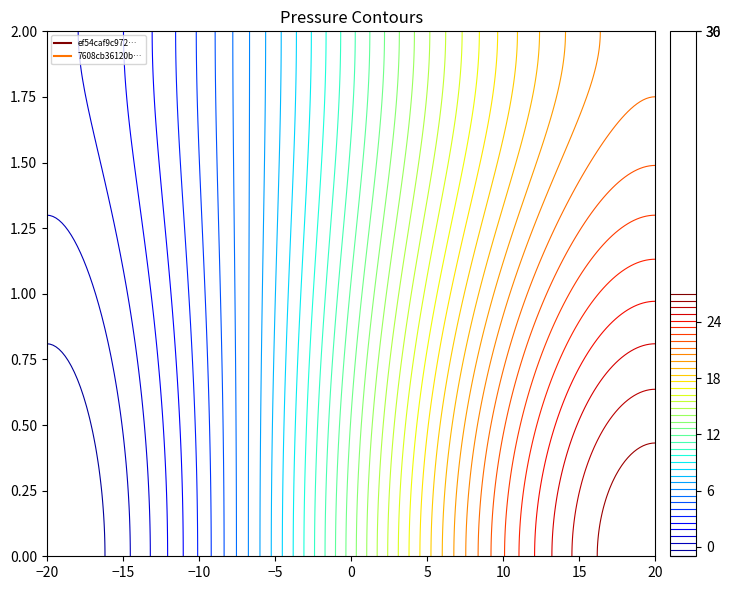

Which series has the largest range (max minus min)?

ef54caf9c972dc8d877c5ab501b6b1e10ec31aa